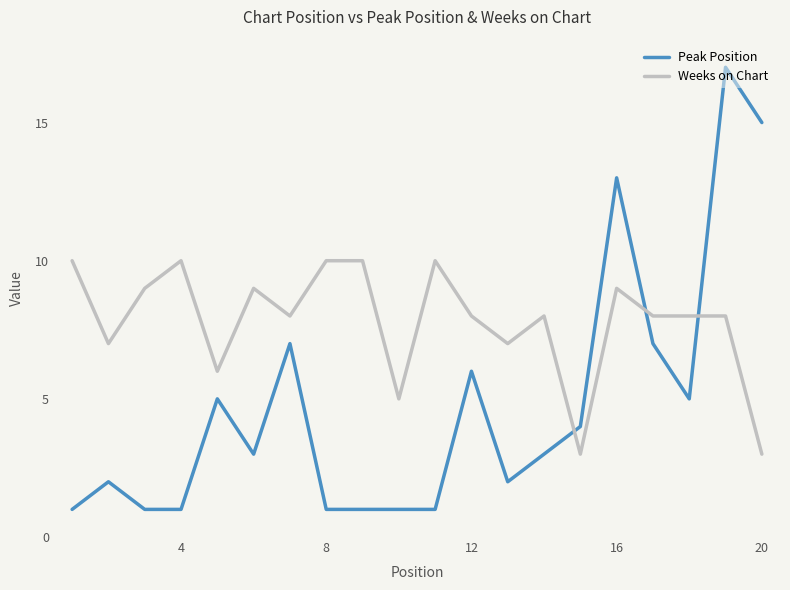

Reading left to right, list all the values displayed in this chart.

Peak Position: 1	2	1	1	5	3	7	1	1	1	1	6	2	3	4	13	7	5	17	15
Weeks on Chart: 10	7	9	10	6	9	8	10	10	5	10	8	7	8	3	9	8	8	8	3